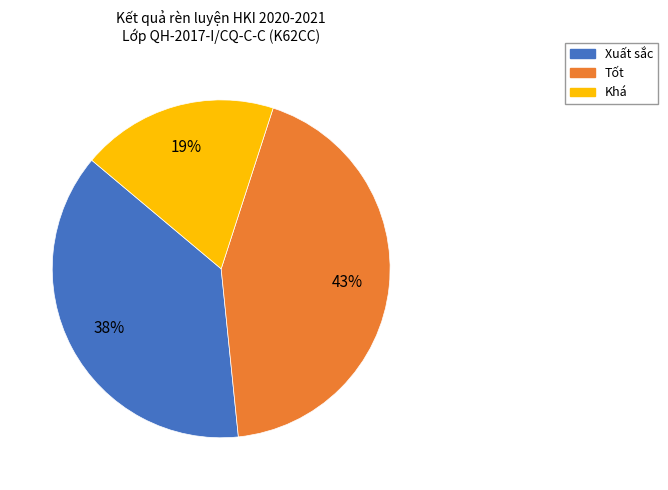

Is there a majority slice in this chart?

No